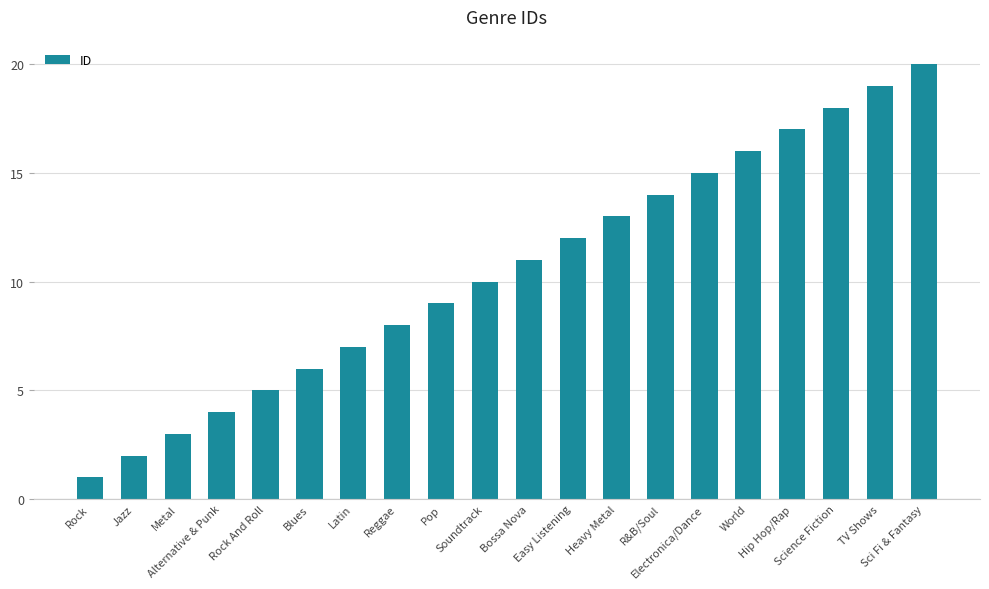

Which has a higher value, Jazz or Soundtrack?

Soundtrack